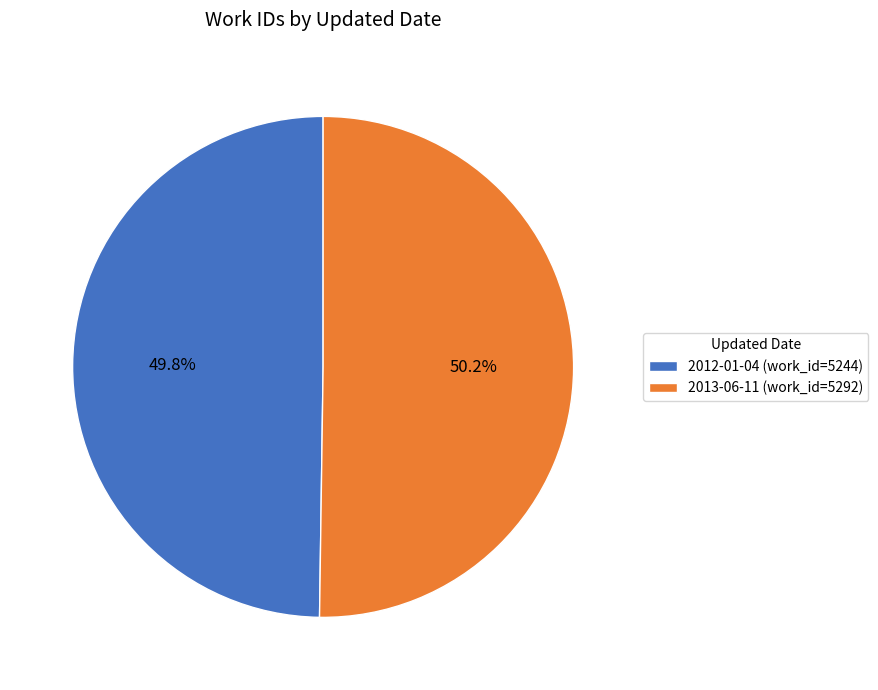

How many segments does this pie chart have?

2